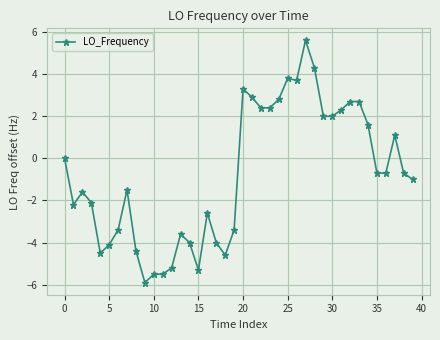

What is the value of the 32nd point from the left?

2.3